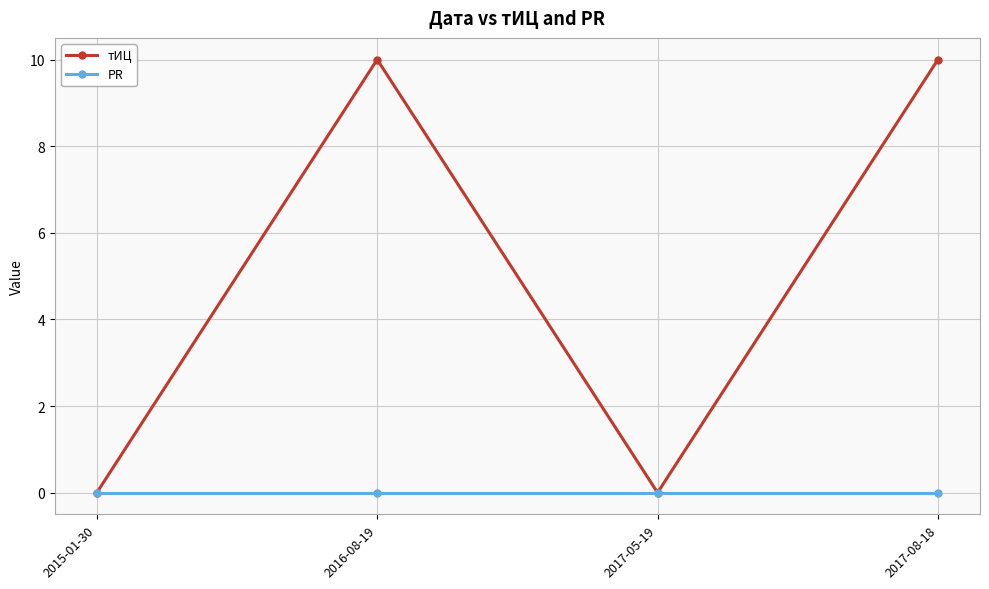

List the series in order of their overall mean, lowest first.

PR, тИЦ